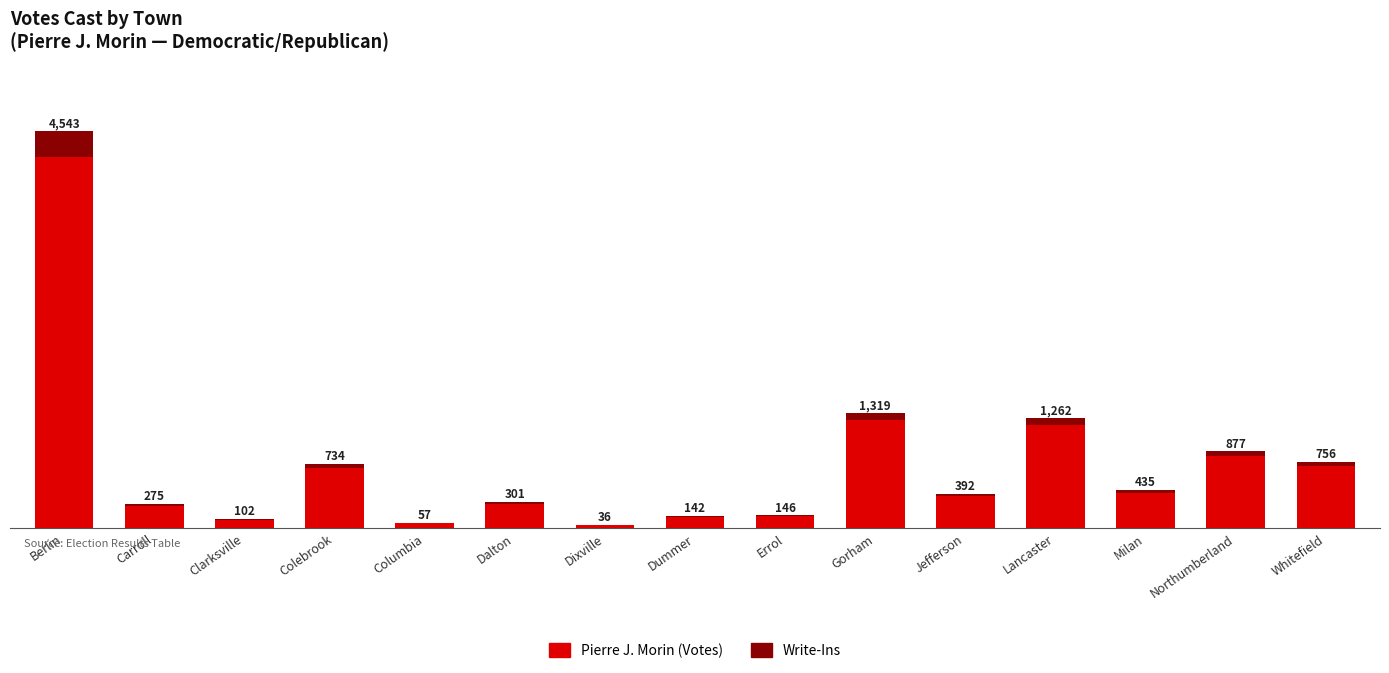

At which category is the sum across all series the highest?

Berlin